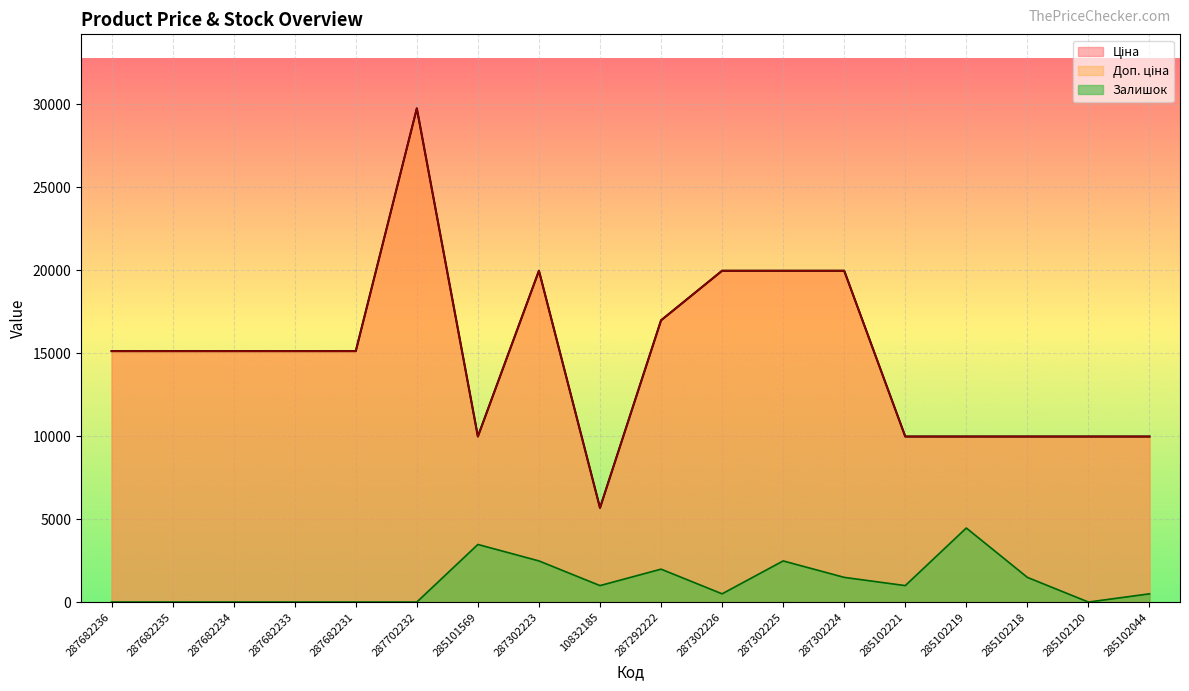

True or false: Доп. ціна and Залишок intersect in this chart.

False